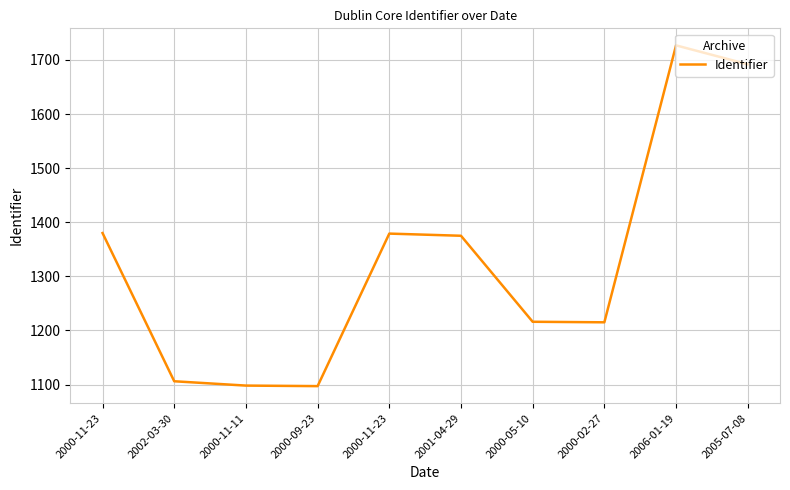

Does the chart have visible grid lines?

Yes